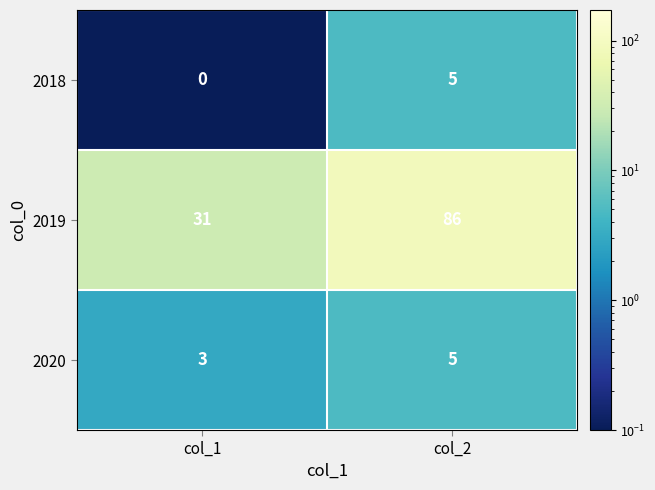

What is the sum of the 2018 values at col_2 and col_1?

5